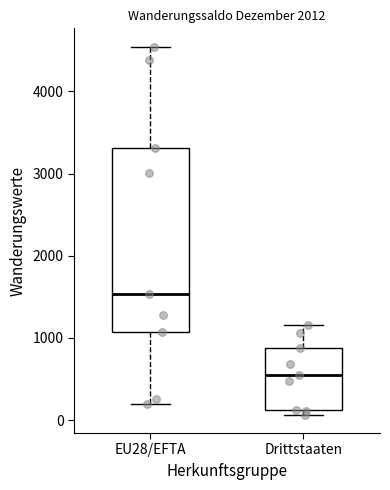

Reading left to right, transcribe this box plot: for each box, give where its median line is, the range the box spans, and where its two whiskers end, as read against the y-axis. The values are not printed on the chart, so give them approximately, as read against the axis.

EU28/EFTA: median 1500, box 1100 to 3300, whiskers 200 to 4500
Drittstaaten: median 500, box 100 to 900, whiskers 100 (just below the box's lower edge) to 1200